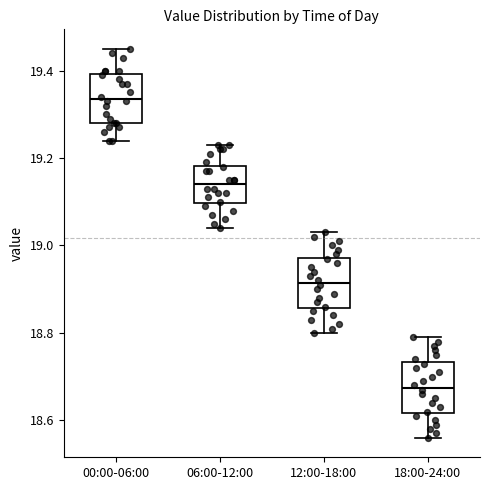

Where does the median line of the box for 12:00-18:00 sit on the y-axis? The values are not printed on the chart, so give them approximately, as read against the axis.

18.92